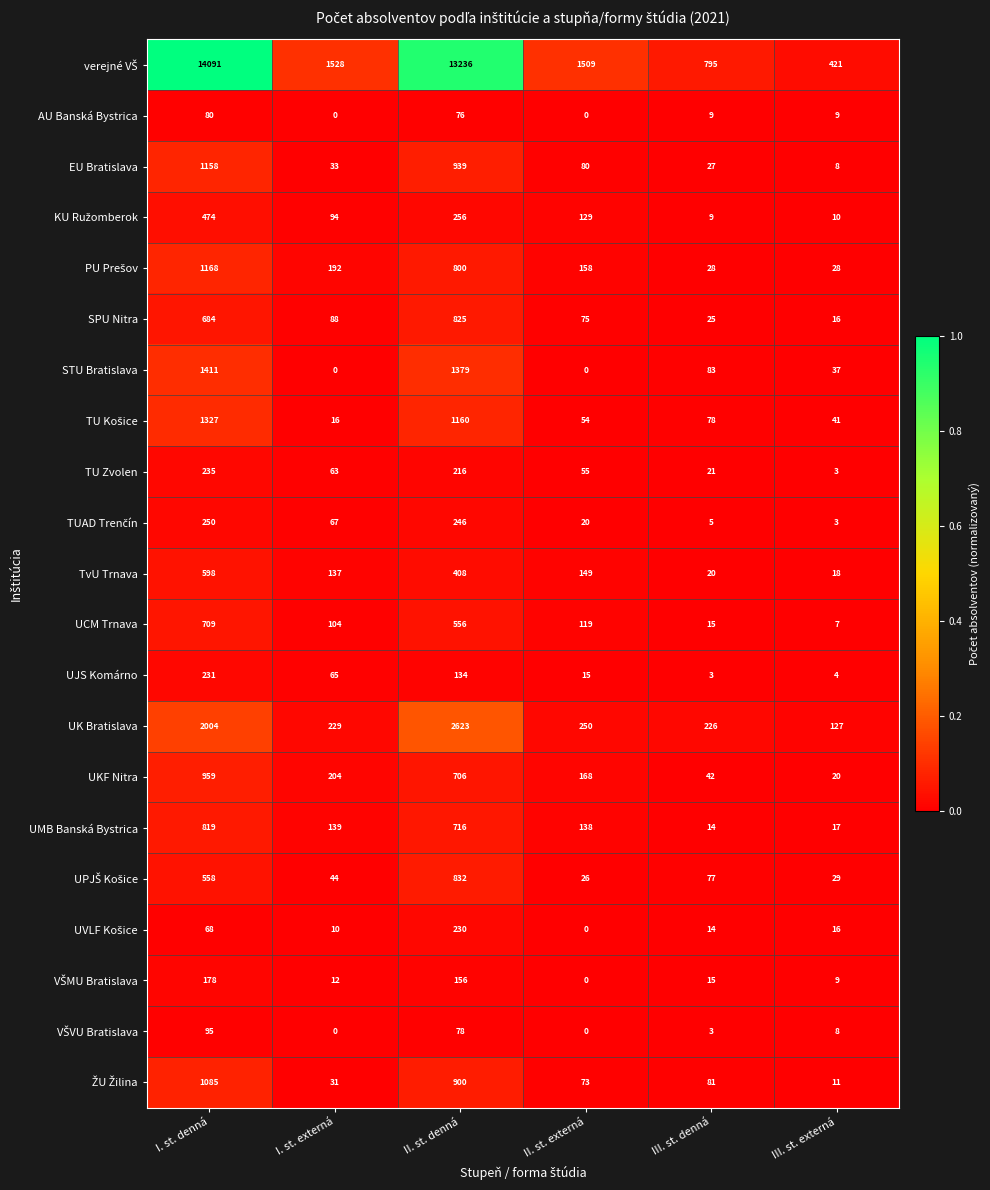

Count the number of data series in this chart.

21